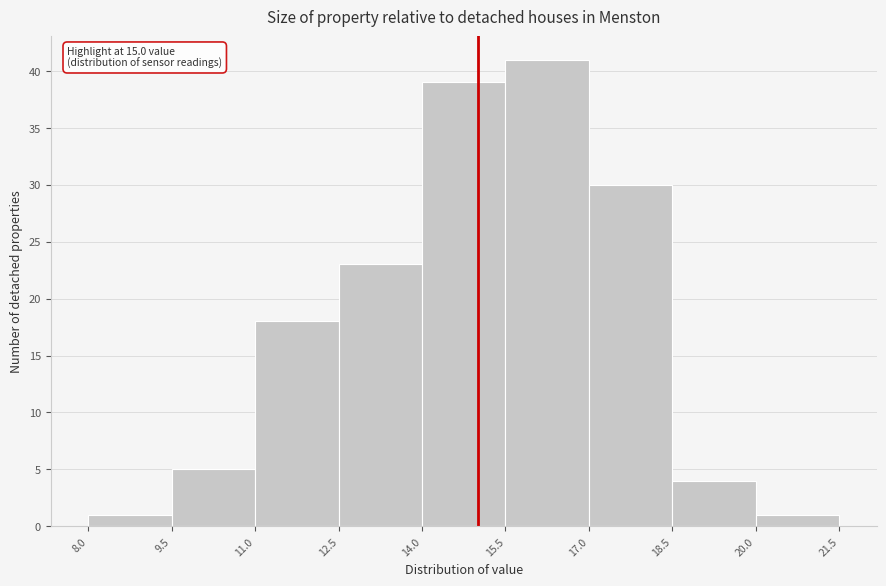

Over which range of the x-axis is the bar tallest?

15.5 to 17.0